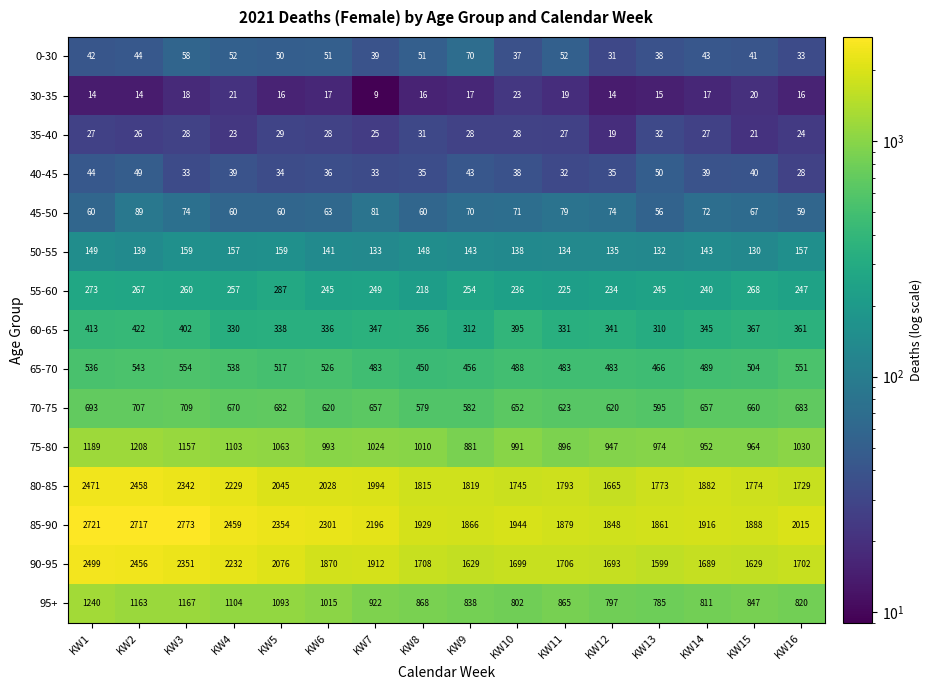

Where is 55-60 nearest to the value 252?

KW9